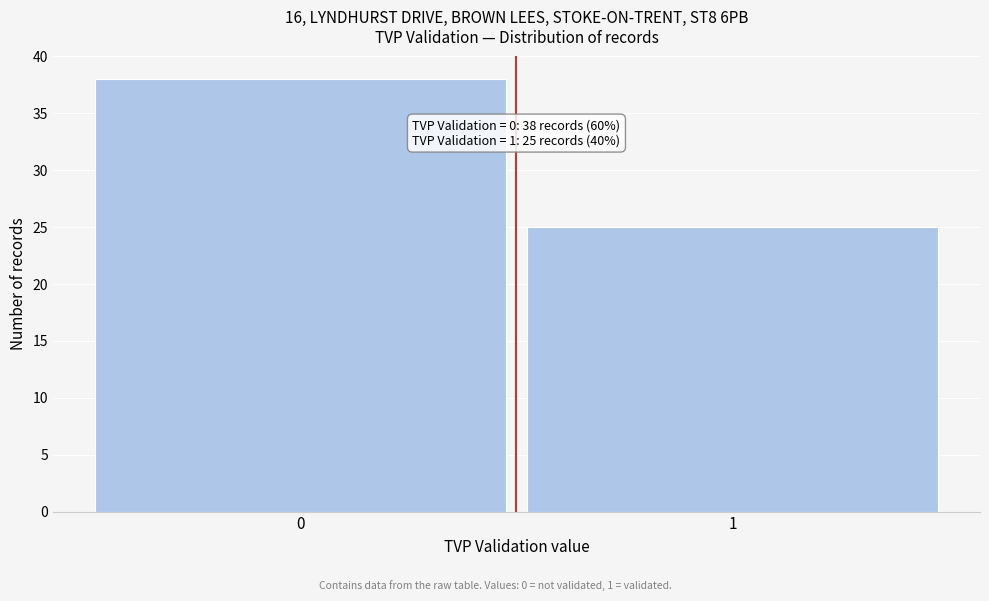

Reading left to right, transcribe all the data shown in this chart.

0=38	1=25